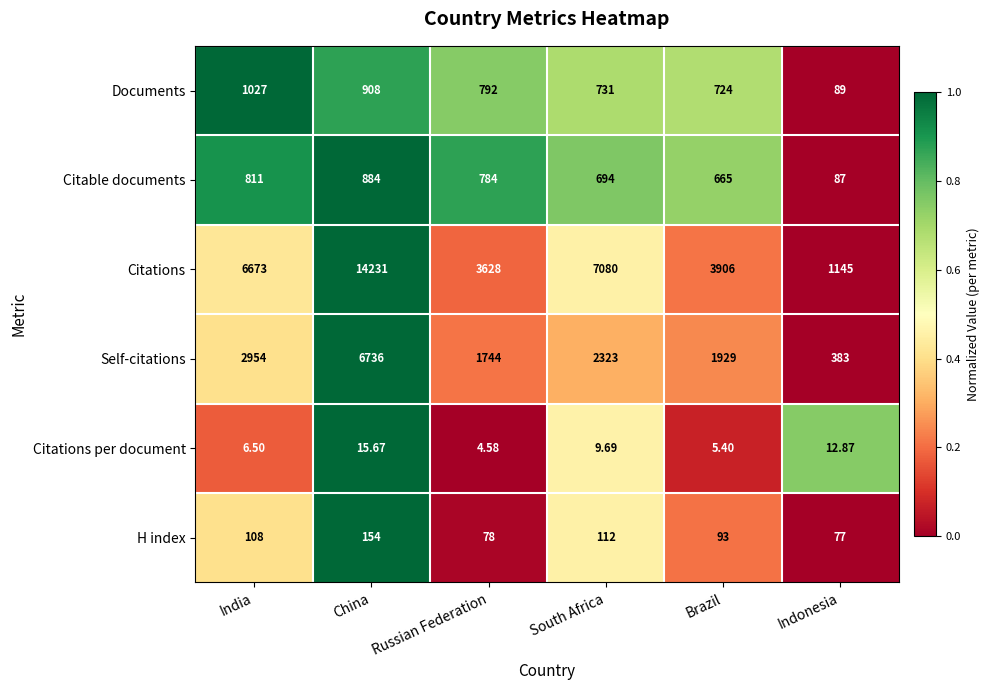

Rank the series at Brazil from lowest to highest value.

Citations per document, H index, Citable documents, Documents, Self-citations, Citations